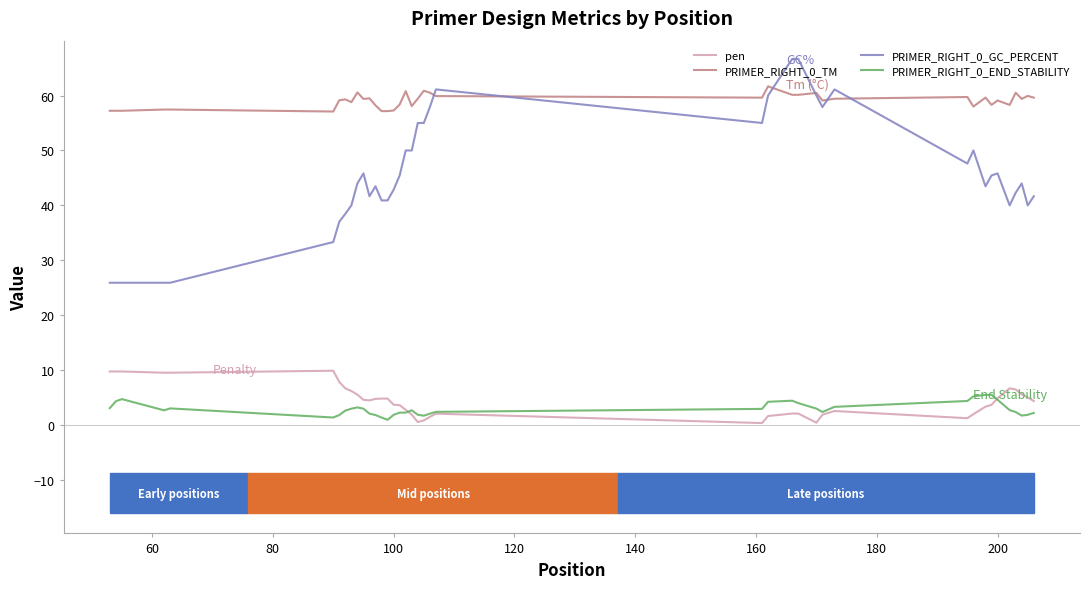

Which series has the largest total across all categories?

PRIMER_RIGHT_0_TM